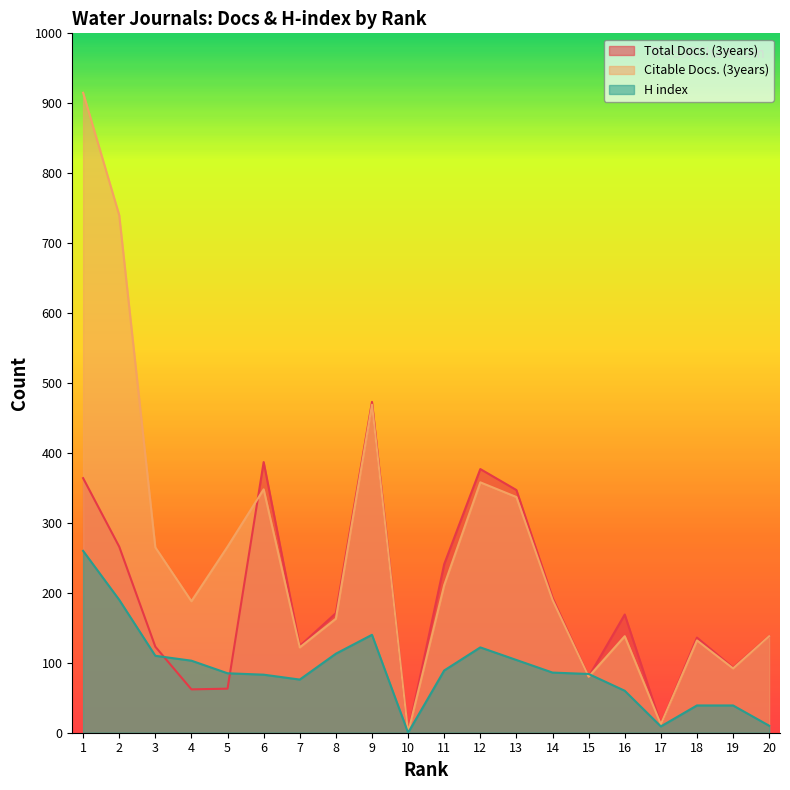

List the series in order of their overall mean, lowest first.

H index, Total Docs. (3years), Citable Docs. (3years)